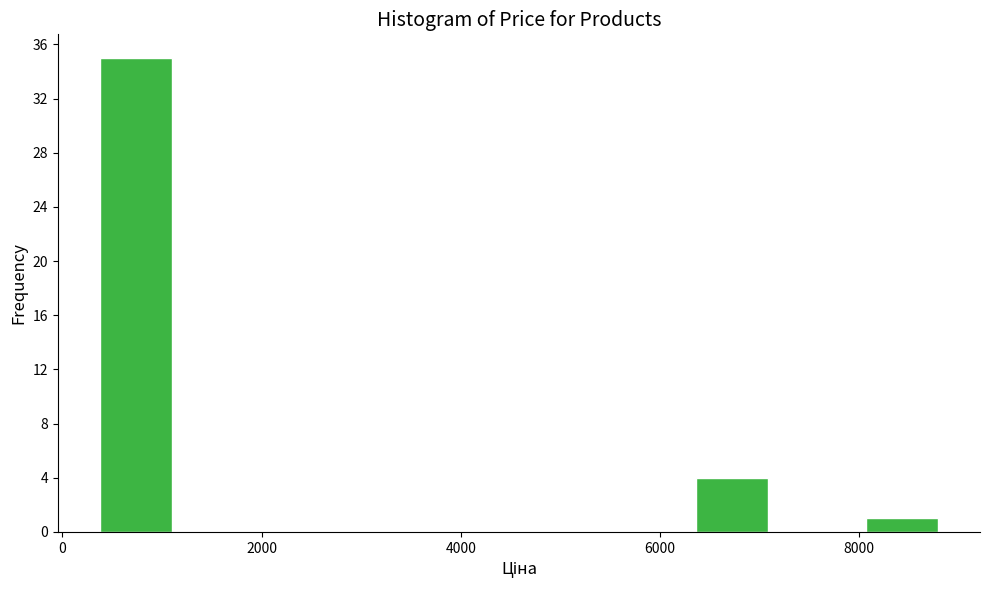

How tall is the bar that spans 8000 to 8800 on the x-axis? Neither the bar edges nor the heights are printed on the chart, so give them approximately, as read against the axes.

1